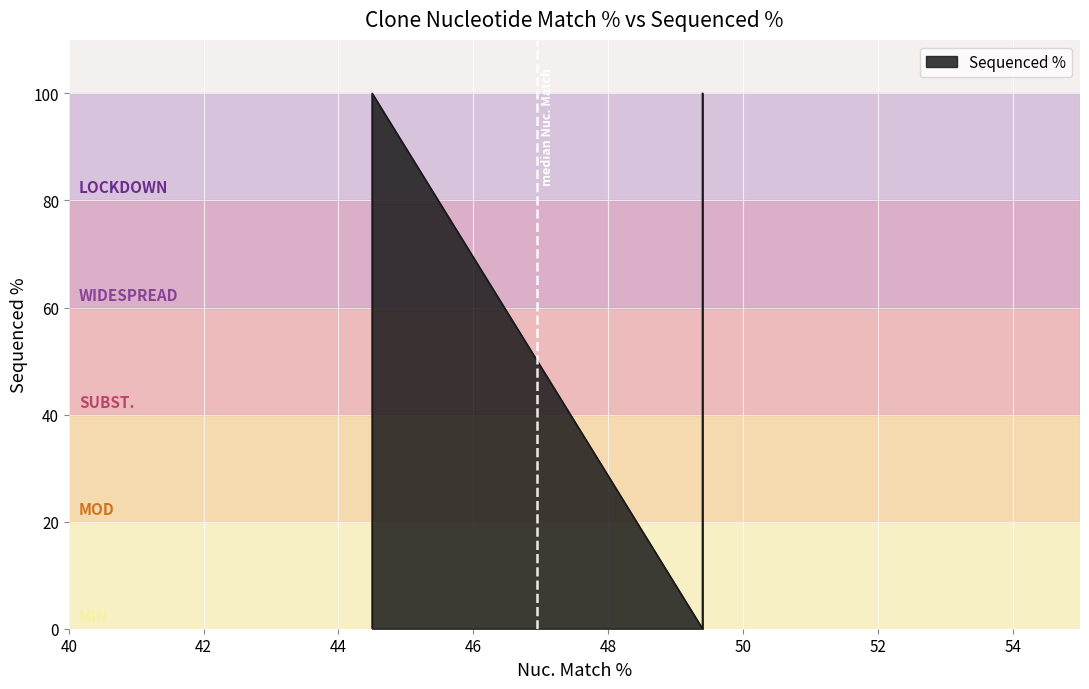

True or false: the data has more than 2 interior local peaks.

False